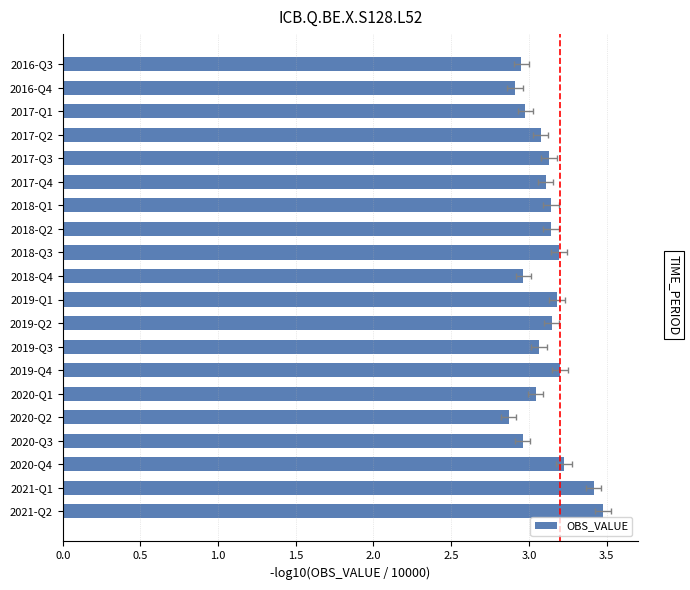

Reading left to right, transcribe all the data shown in this chart.

3.0	2.9	3.0	3.1	3.1	3.1	3.1	3.1	3.2	3.0	3.2	3.1	3.1	3.2	3.0	2.9	3.0	3.2	3.4	3.5